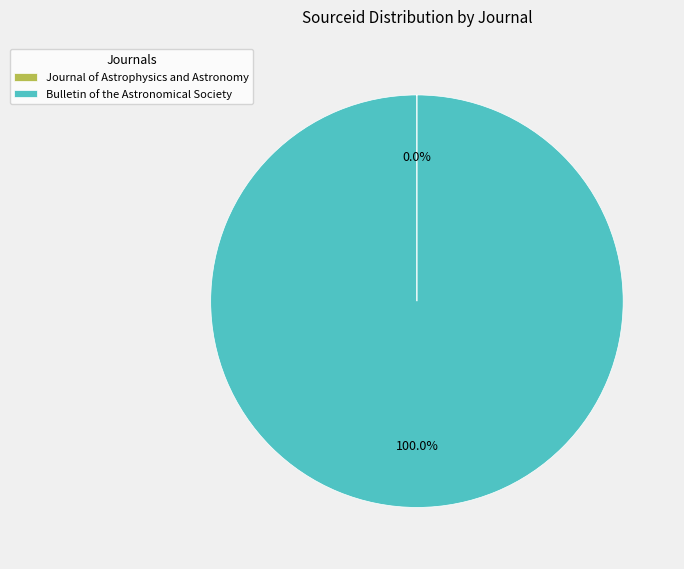

Which category has the biggest portion of the pie?

Bulletin of the Astronomical Society